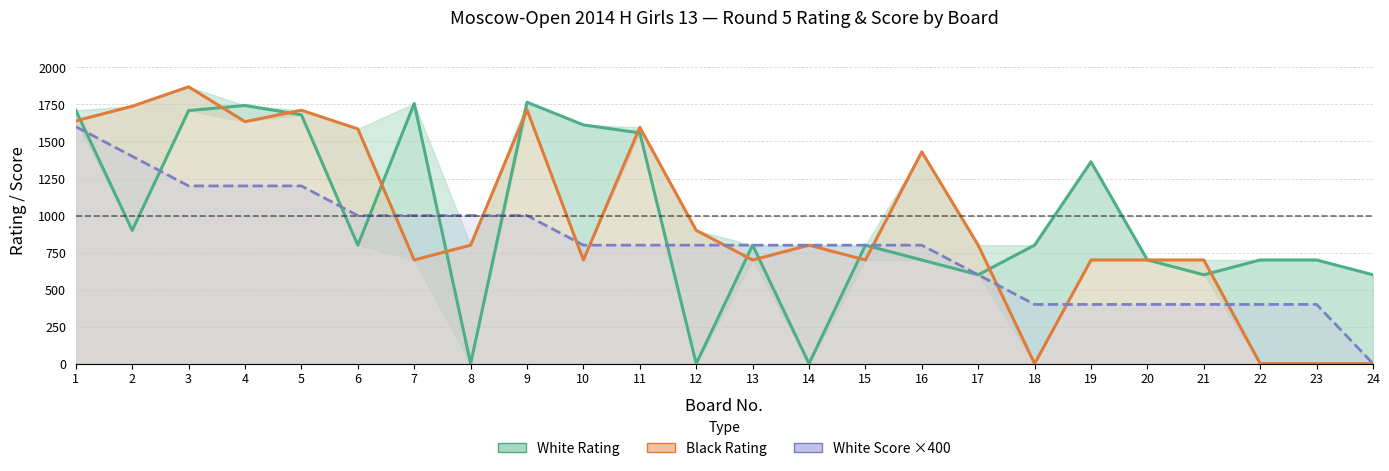

What is the spread (max minus min) of values at 19?

963